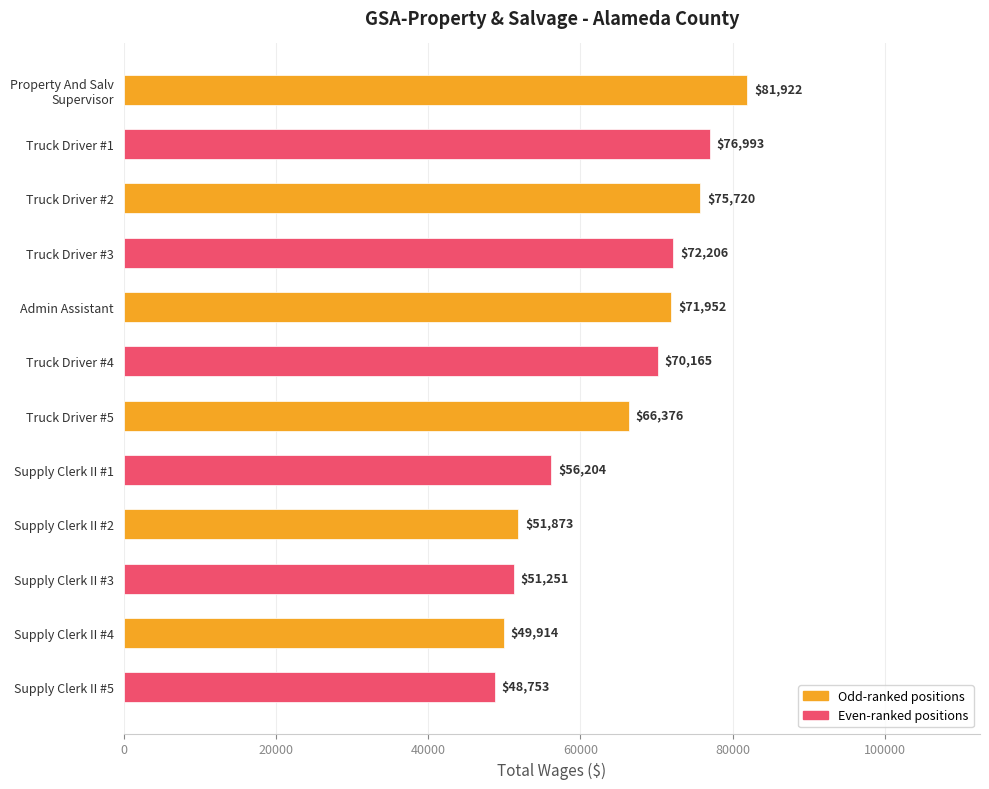

What is the difference between the maximum and minimum values?

33169